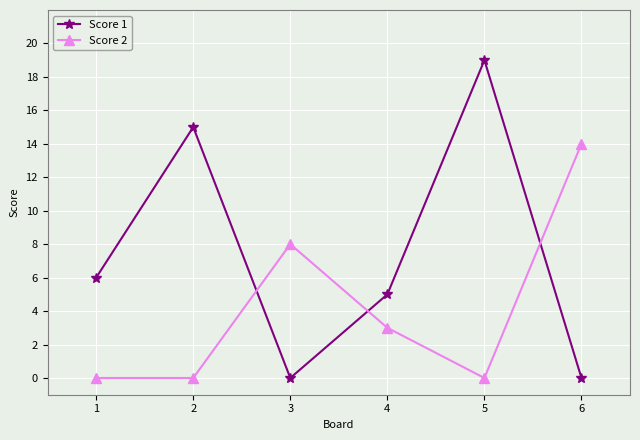

At which label is Score 2 closest to 7?

3